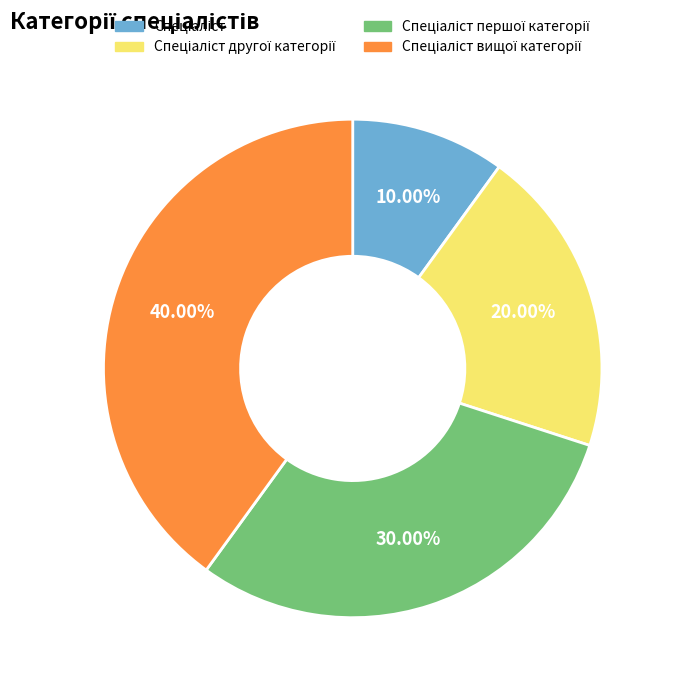

Does any single category account for the majority?

No